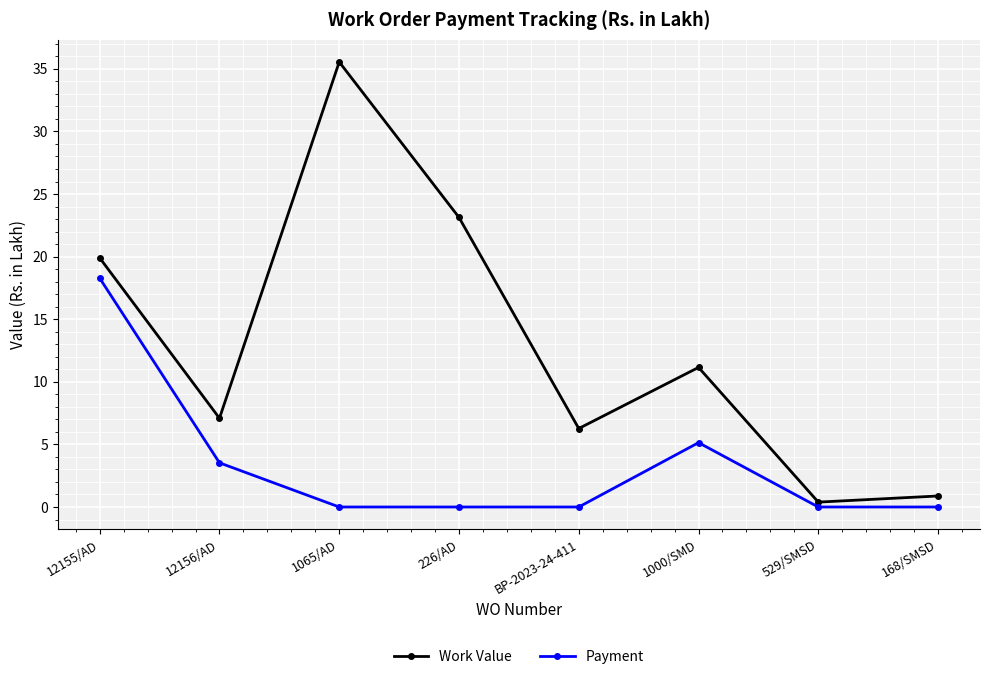

What is the difference between the highest and lowest values at 529/SMSD?

0.4